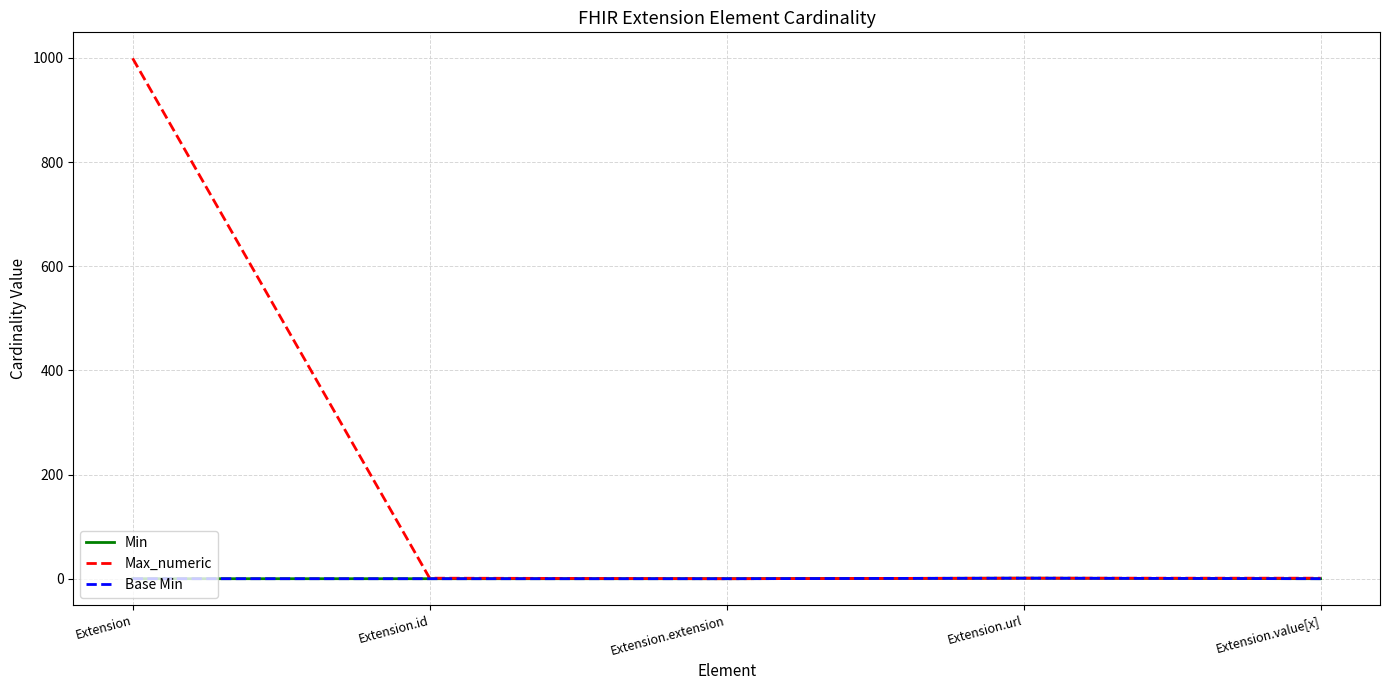

Which series has the largest total across all categories?

Max_numeric